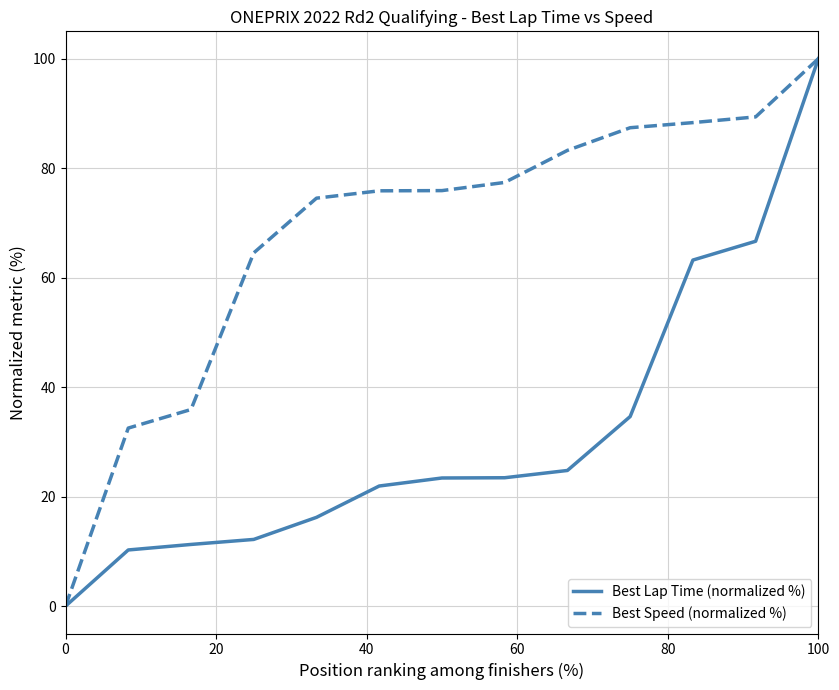

True or false: Best Lap Time (normalized %) and Best Speed (normalized %) cross at least once.

False